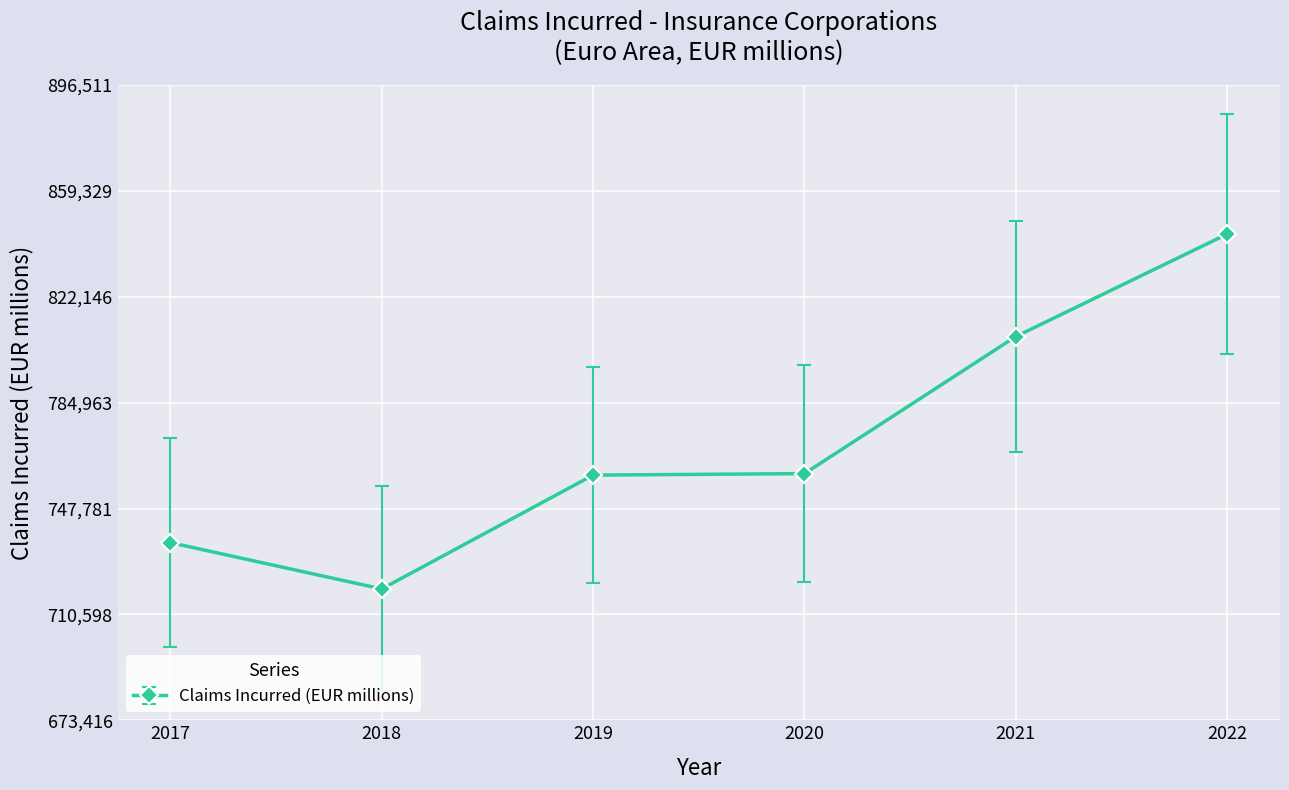

True or false: the data shows 759504.3 at 2019.

True